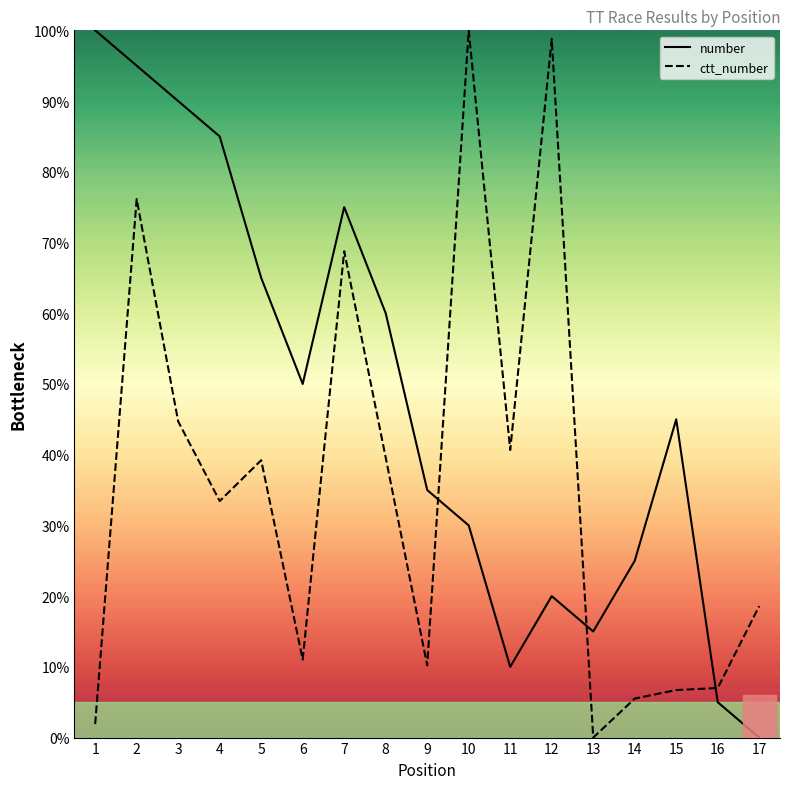

At which category is the sum across all series the highest?

2